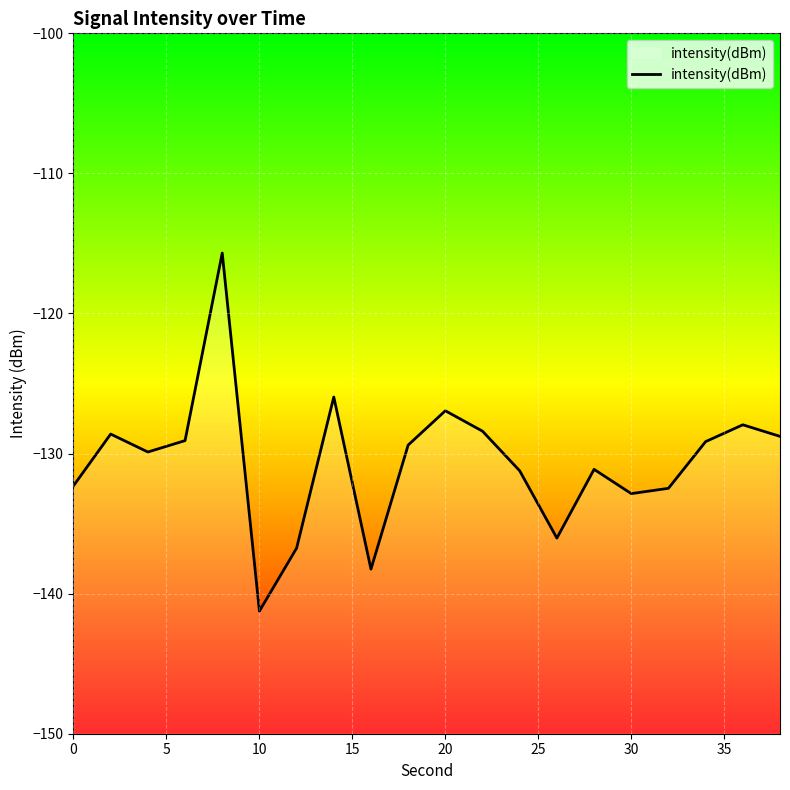

What is the greatest value displayed?

-115.7